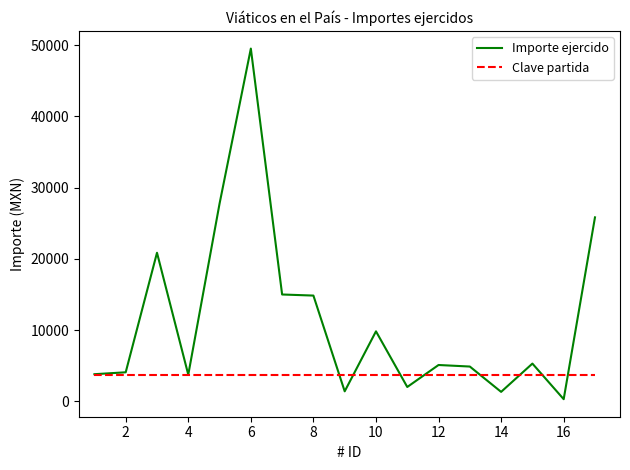

What is the maximum value for Clave partida?

3751.0